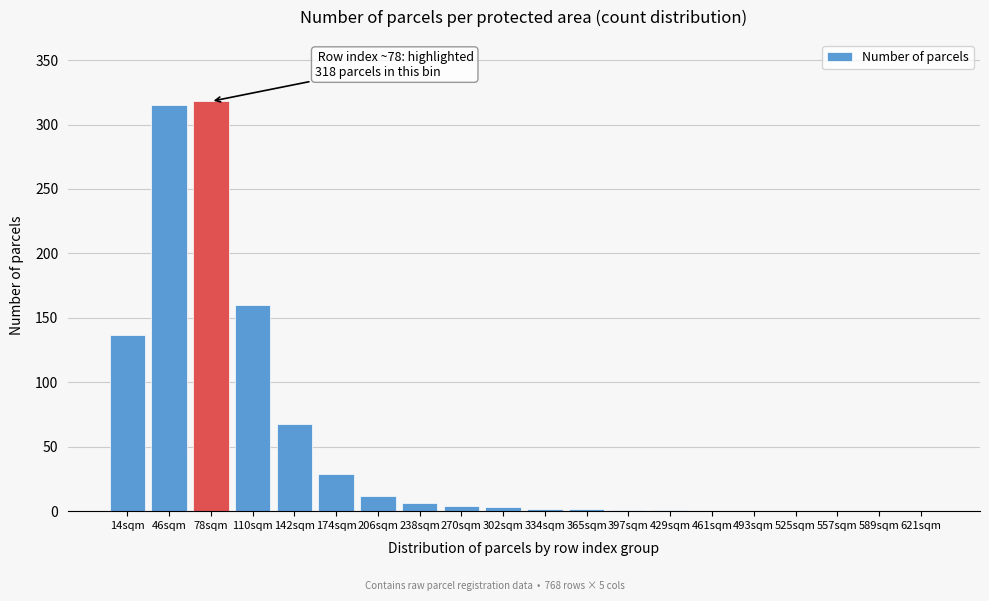

What is the sum of all values?

1058